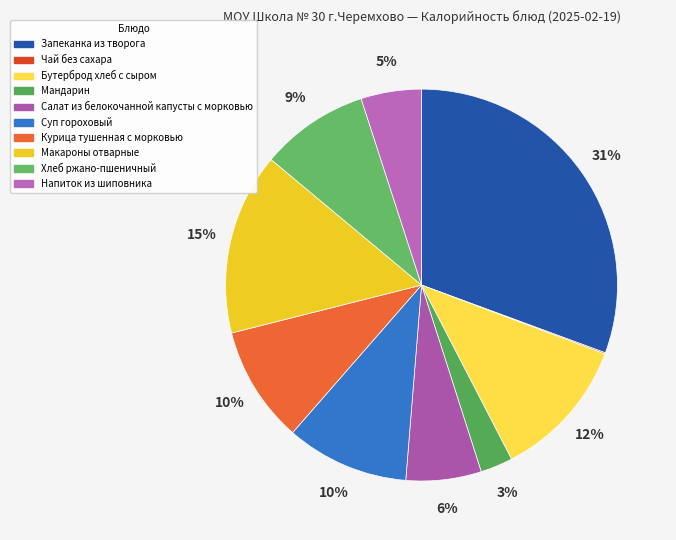

Which category has the smallest portion of the pie?

Чай без сахара